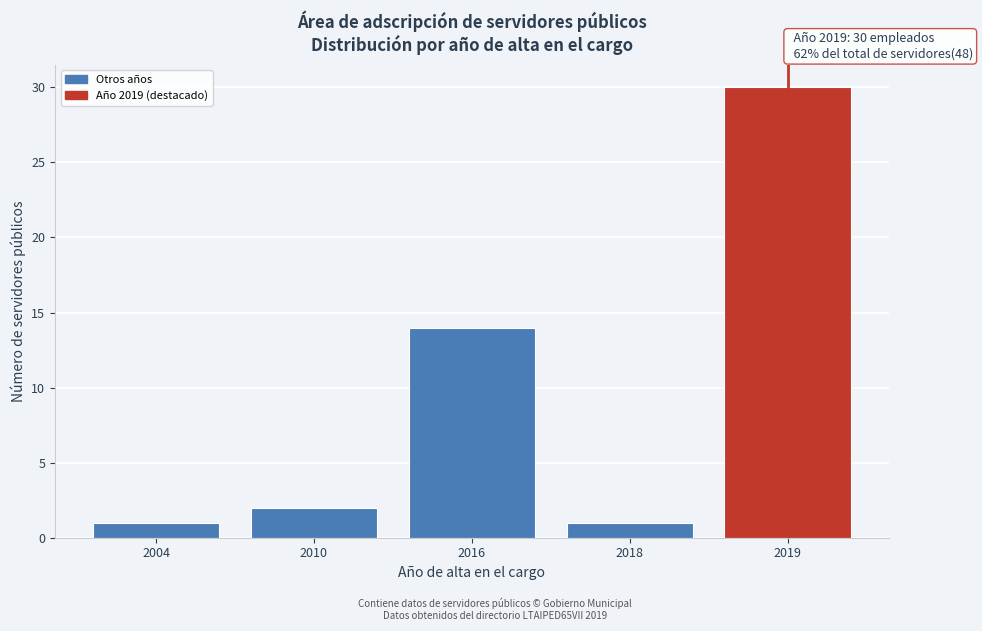

Reading right to left, transcribe all the data shown in this chart.

30	1	14	2	1